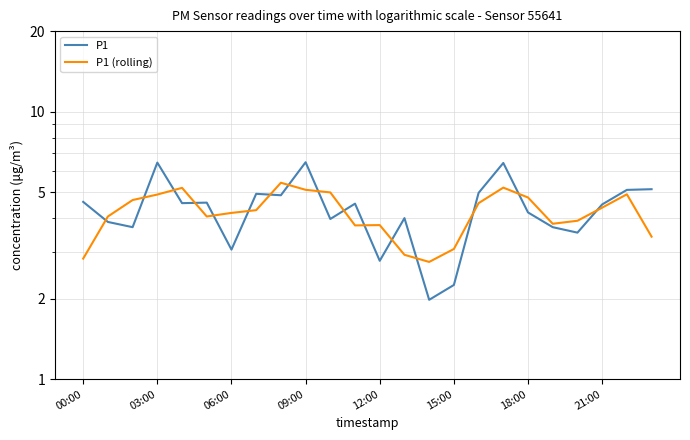

Which series has the largest total across all categories?

P1